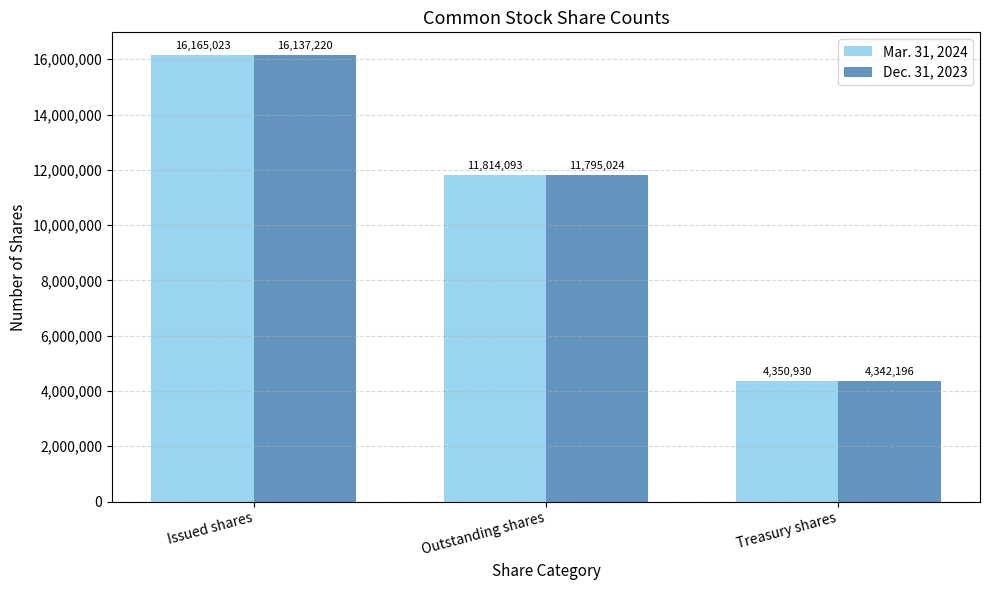

How many Mar. 31, 2024 values are between 4350930 and 16165023?

3